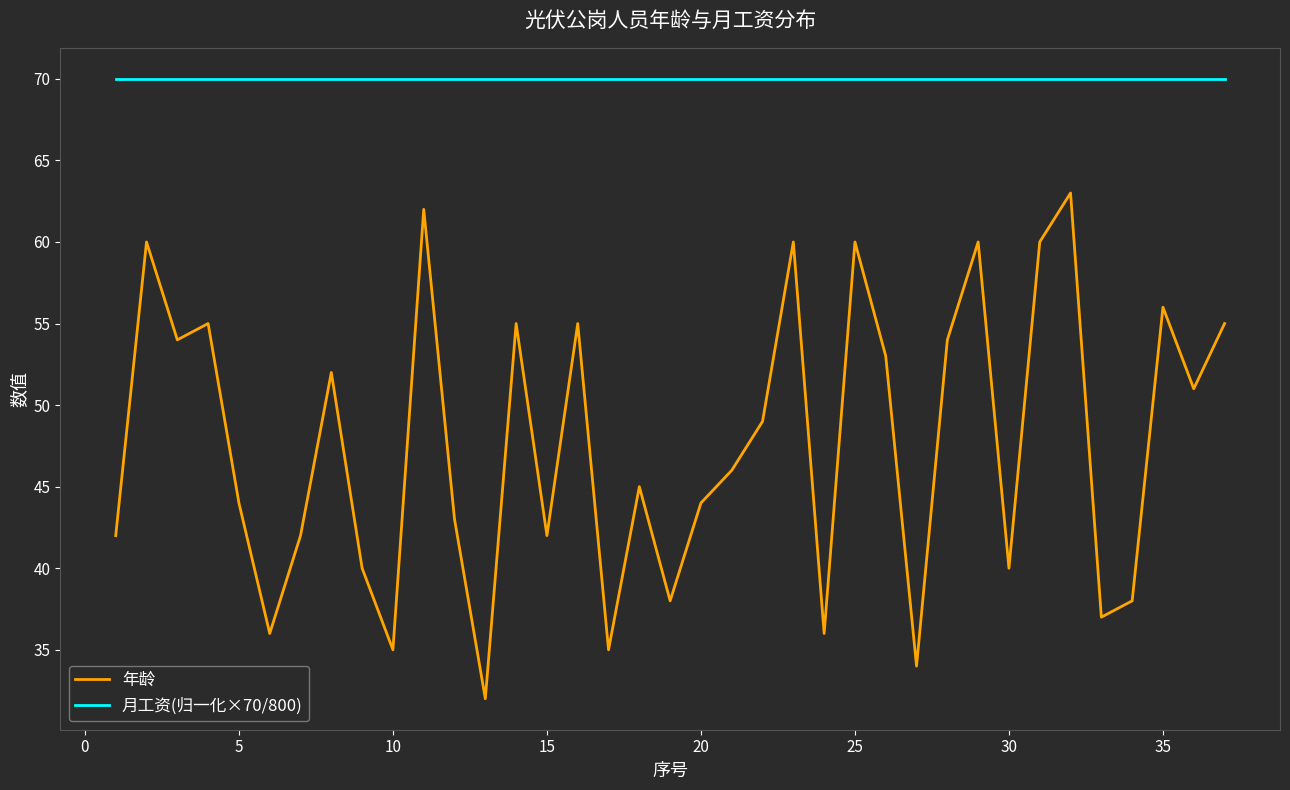

Which series has the widest spread of values?

年龄